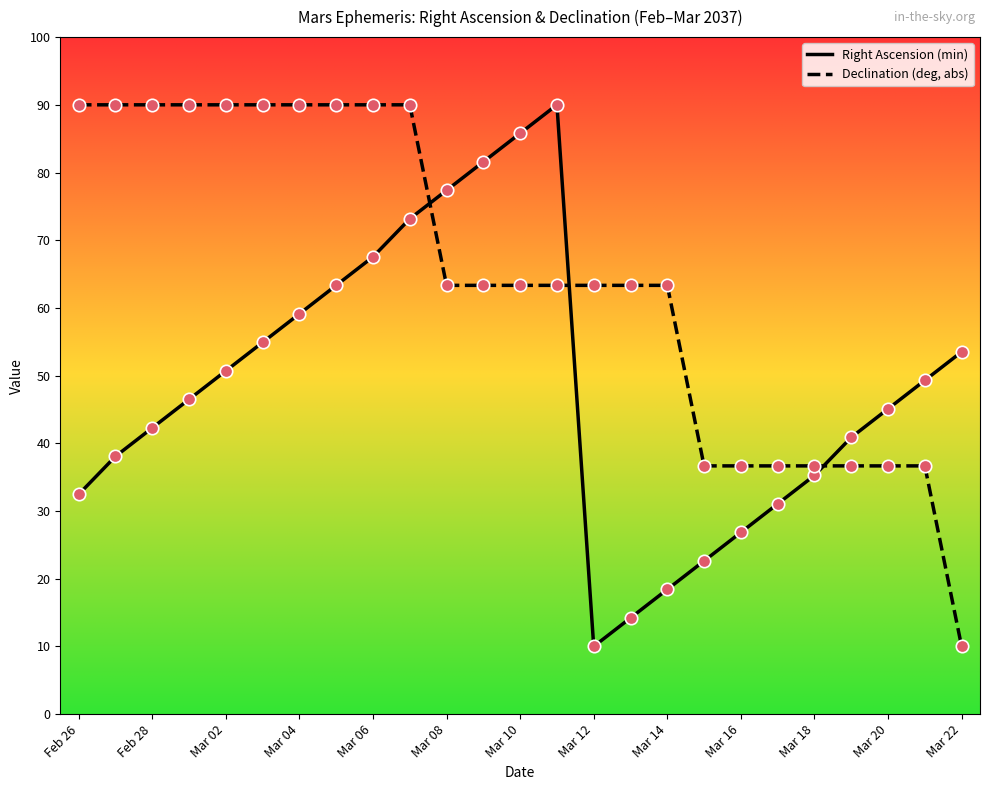

How many intersections are there between Right Ascension (min) and Declination (deg, abs)?

3